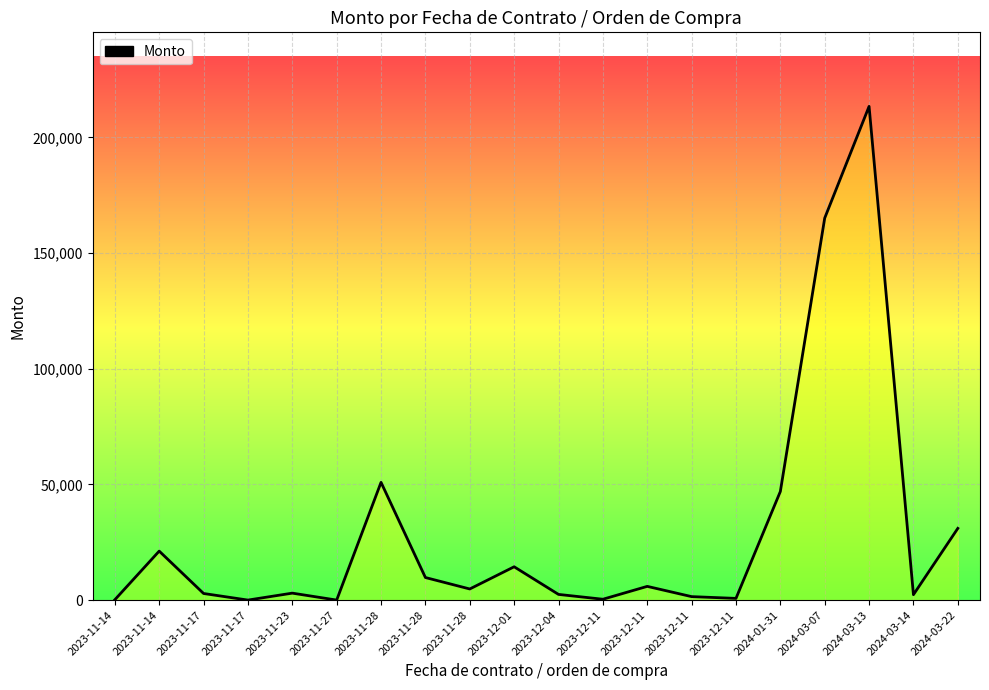

What is the label of the 8th point from the right?

2023-12-11